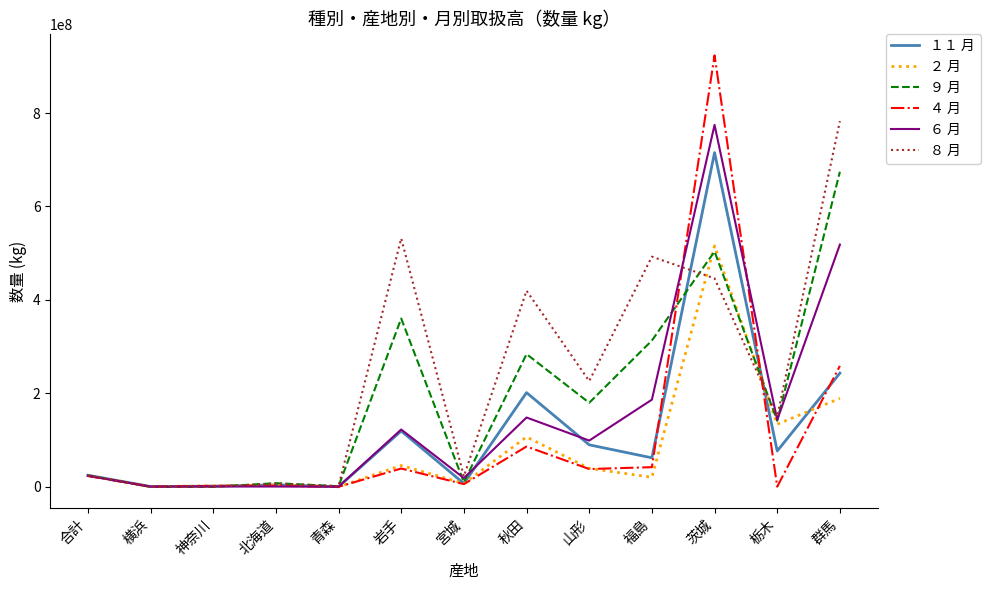

What is the maximum value for ６ 月?

774597611